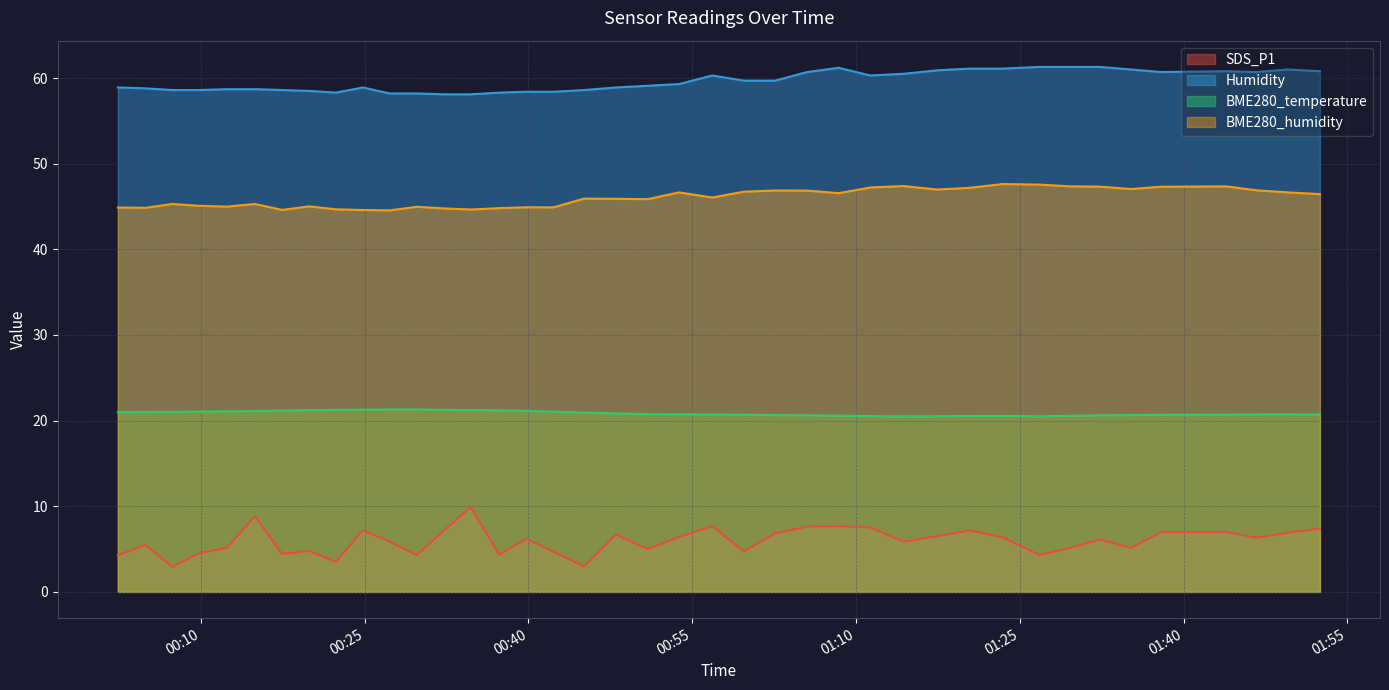

Does the chart display data point markers on the line(s)?

No